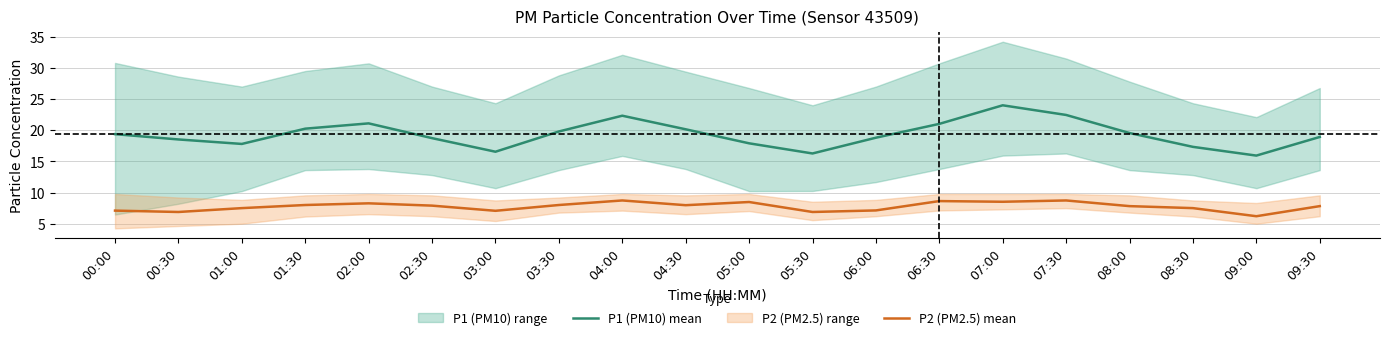

At which category does the chart reach its minimum across all series?

09:00